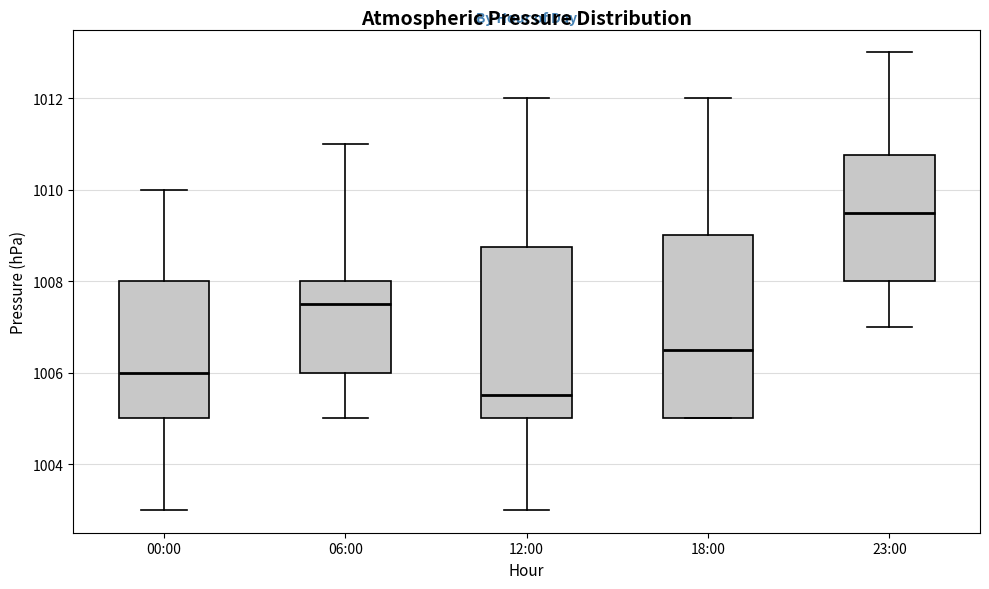

Where is the lower edge of the box for 23:00 on the y-axis? The values are not printed on the chart, so give them approximately, as read against the axis.

1008.0